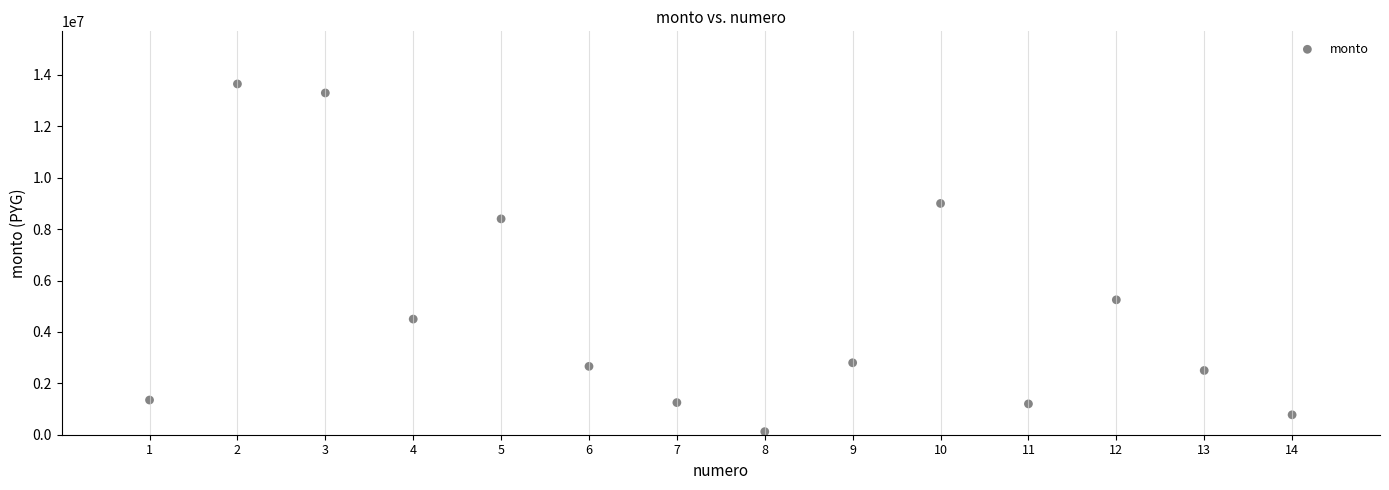

What is the range of Y values (max minus min)?

13530000